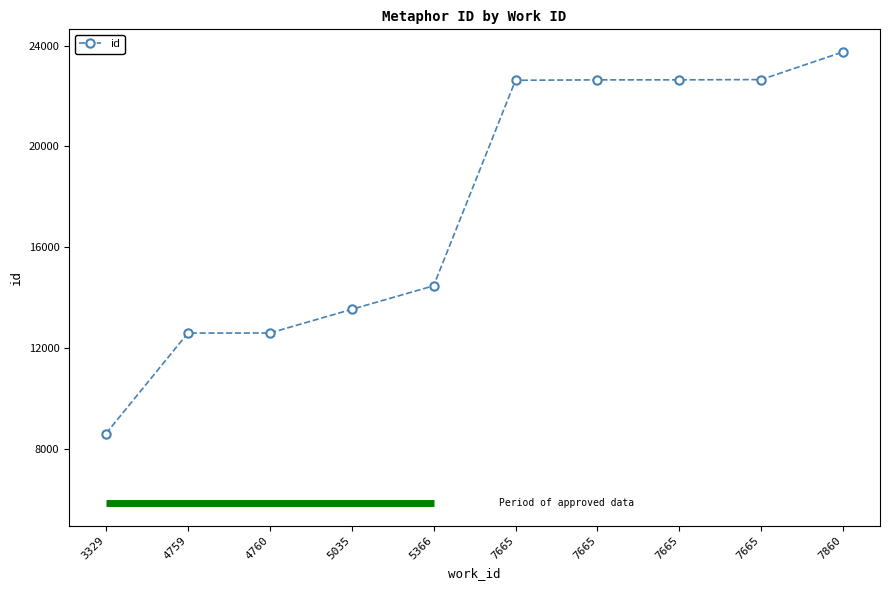

Does the chart display data point markers on the line(s)?

Yes